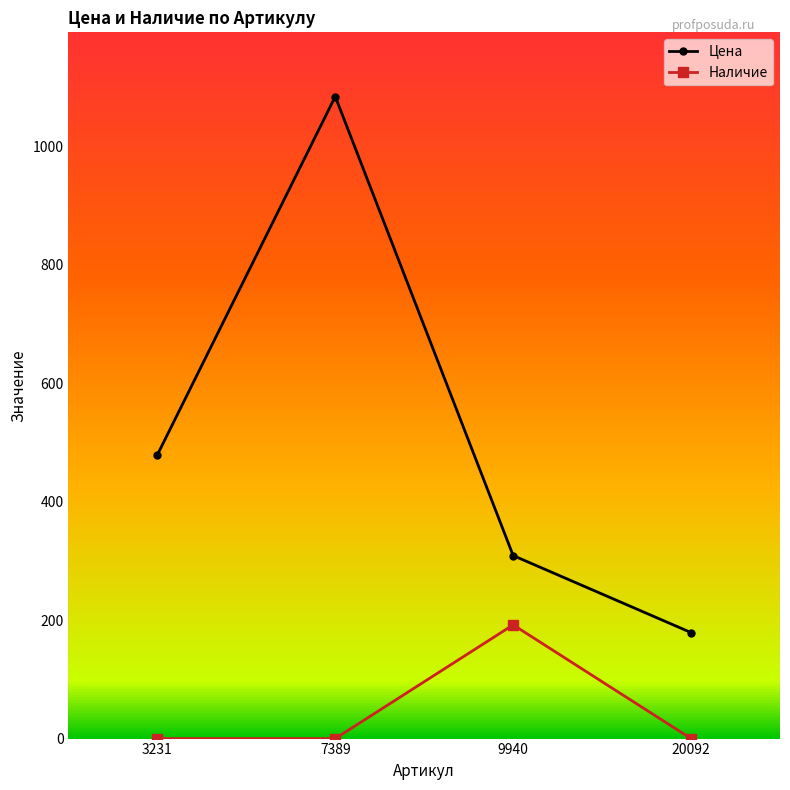

How many data points in Наличие are above 0?

1